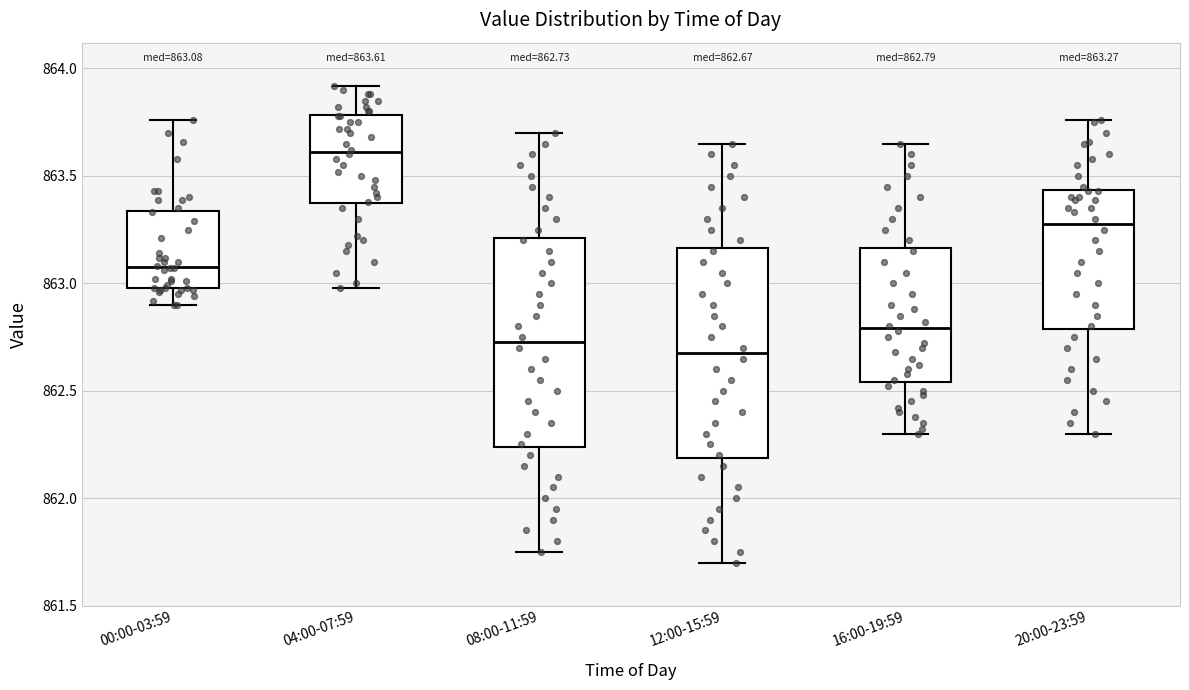

Which box's median line is the highest?

04:00-07:59